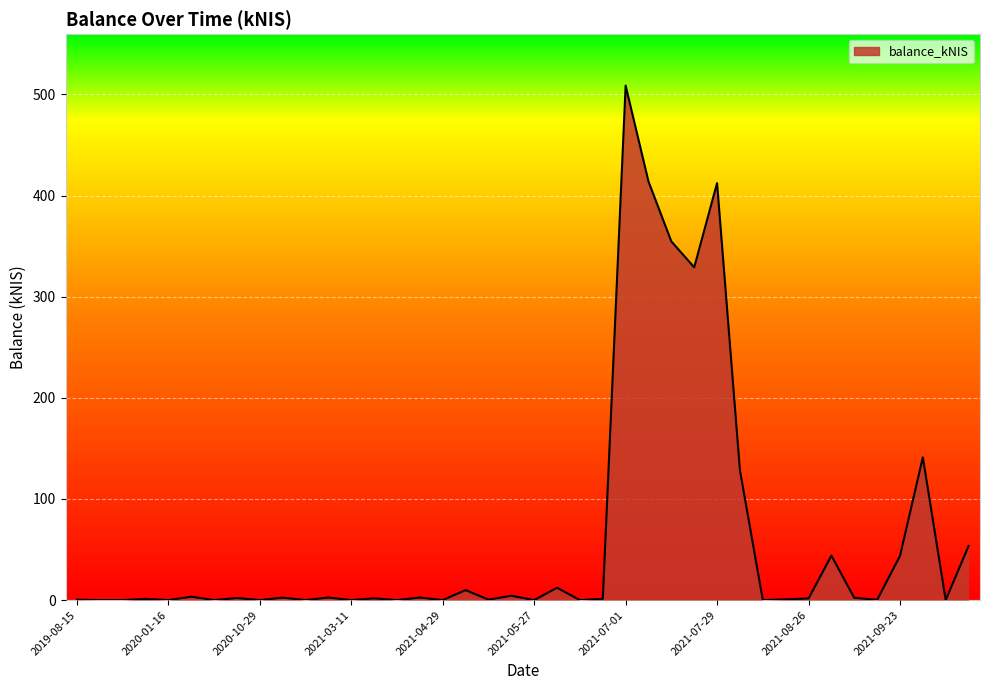

What is the maximum value shown in the chart?

508.7